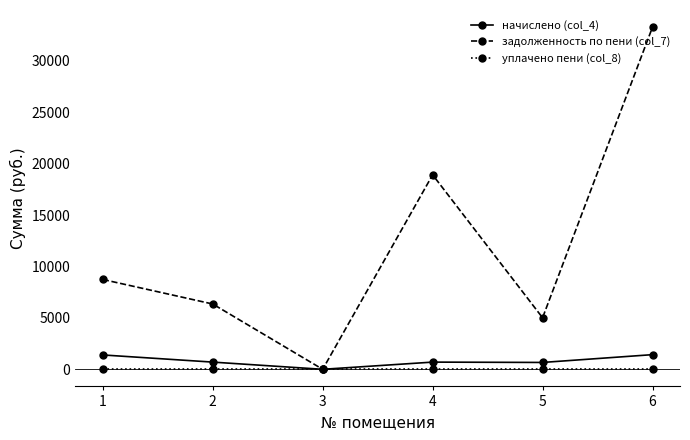

Where is the first local maximum for начислено (col_4)?

4